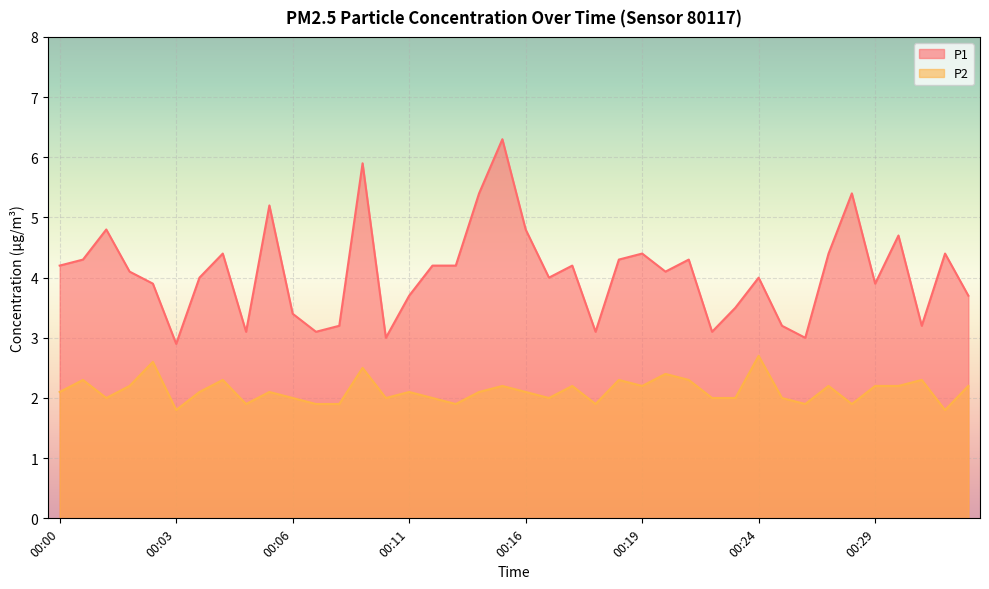

What is the spread (max minus min) of values at 00:28?

3.5